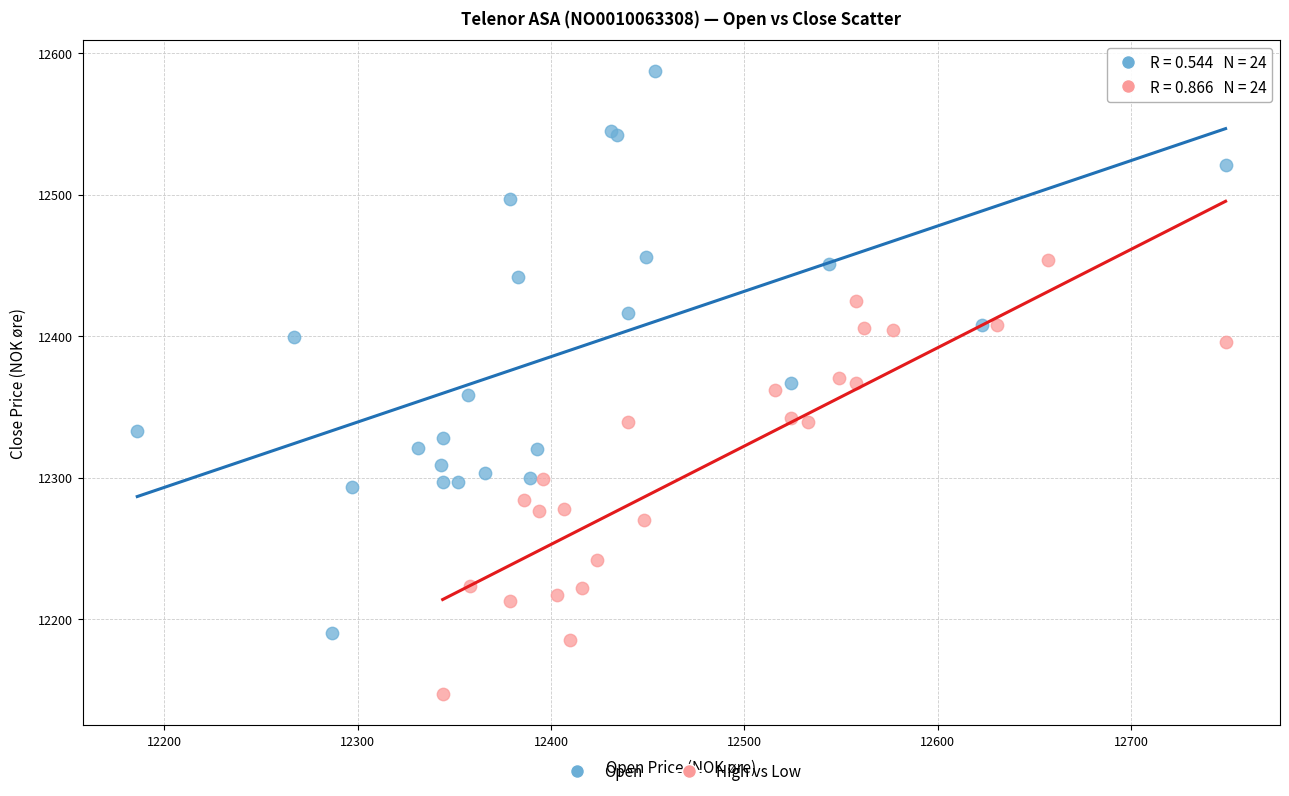

Which series contains the lowest Y value?

High vs Low